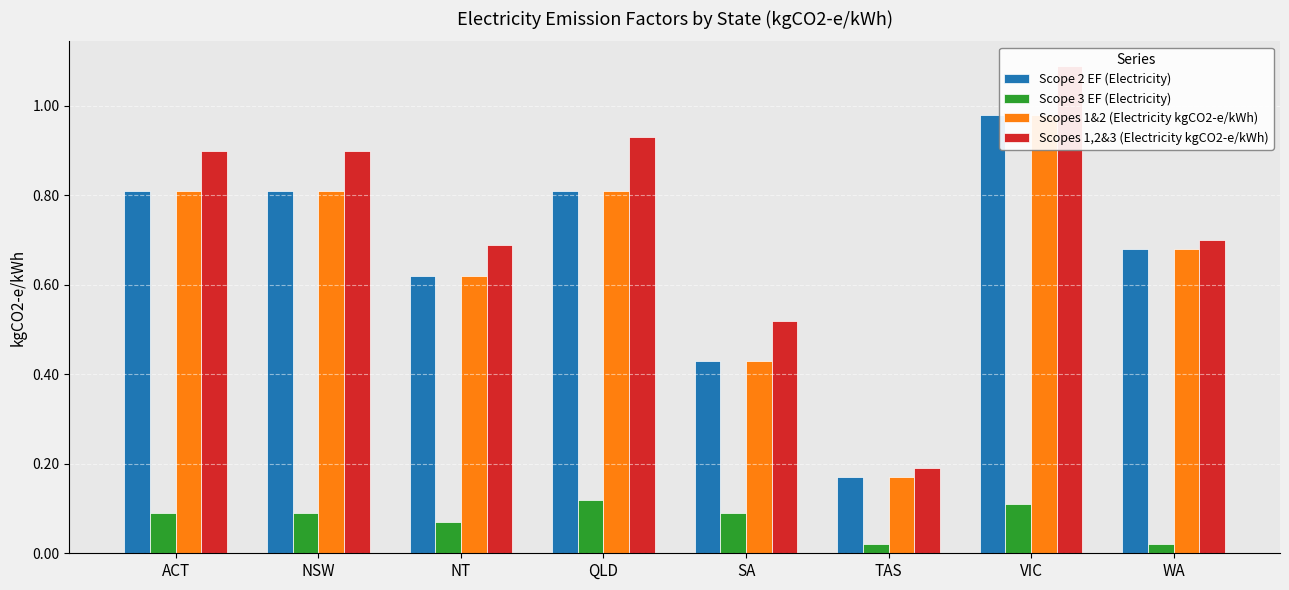

What is the label of the 6th bar from the left?

TAS